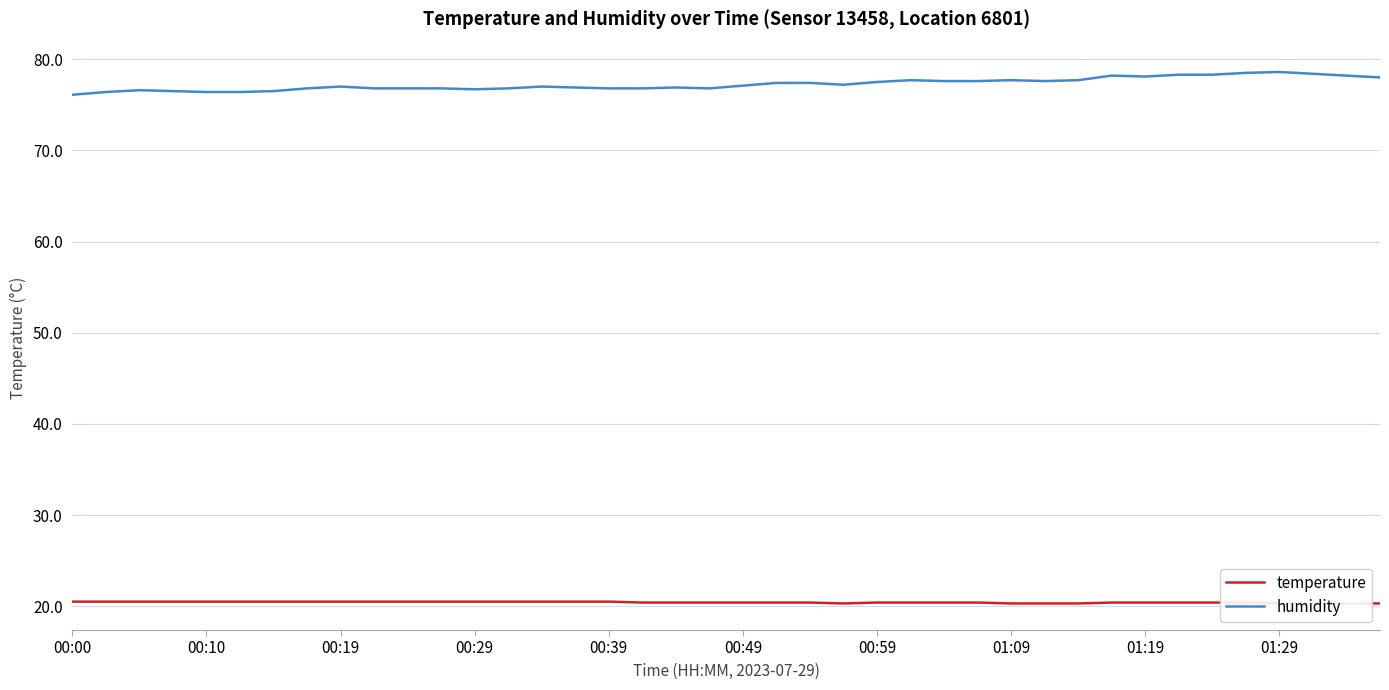

Reading left to right, list all the values displayed in this chart.

temperature: 20.5	20.5	20.5	20.5	20.5	20.5	20.5	20.5	20.5	20.5	20.5	20.5	20.5	20.5	20.5	20.5	20.5	20.4	20.4	20.4	20.4	20.4	20.4	20.3	20.4	20.4	20.4	20.4	20.3	20.3	20.3	20.4	20.4	20.4	20.4	20.4	20.3	20.3	20.3	20.3
humidity: 76.1	76.4	76.6	76.5	76.4	76.4	76.5	76.8	77.0	76.8	76.8	76.8	76.7	76.8	77.0	76.9	76.8	76.8	76.9	76.8	77.1	77.4	77.4	77.2	77.5	77.7	77.6	77.6	77.7	77.6	77.7	78.2	78.1	78.3	78.3	78.5	78.6	78.4	78.2	78.0